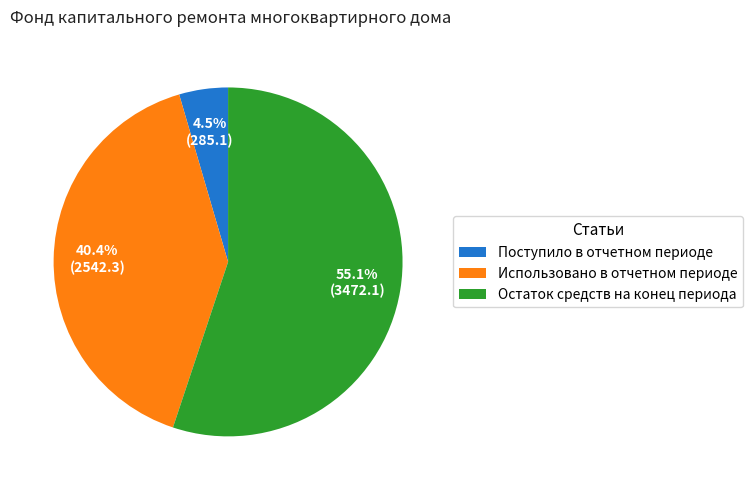

What is the largest slice in the pie chart?

Остаток средств на конец периода